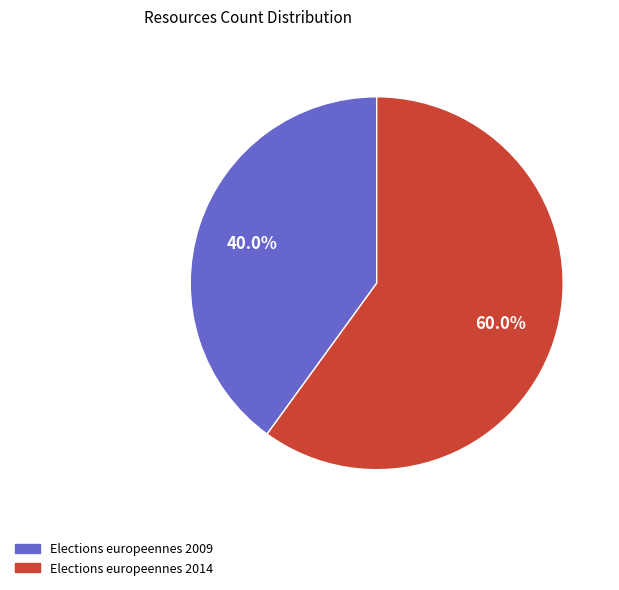

Which slice is the largest?

Elections europeennes 2014